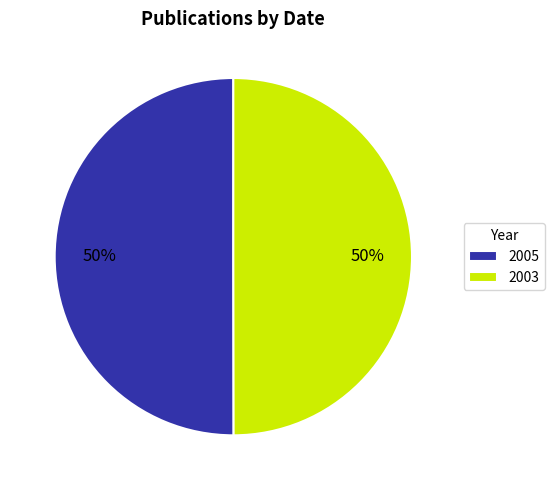

What percentage is the 2005 slice, to the nearest percent?

50%